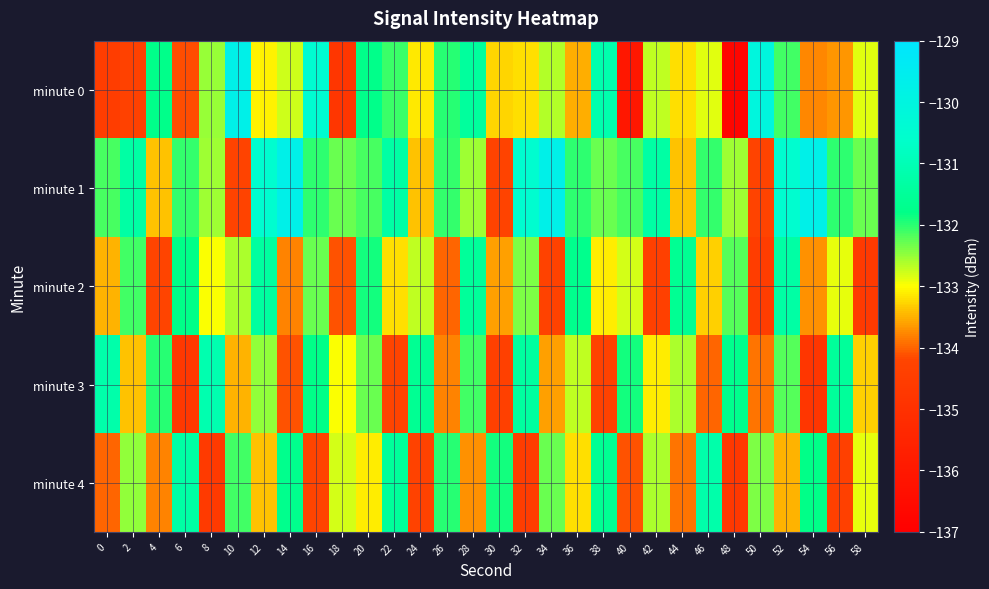

Reading left to right, transcribe all the data shown in this chart.

minute 0: 0=-134.5	2=-134.3	4=-131.8	6=-134.1	8=-132.5	10=-129.7	12=-133.1	14=-132.8	16=-130.4	18=-134.8	20=-131.8	22=-132.1	24=-133.1	26=-132.0	28=-131.4	30=-133.3	32=-133.2	34=-132.6	36=-133.5	38=-131.1	40=-136.1	42=-132.7	44=-133.2	46=-132.9	48=-136.7	50=-130.1	52=-132.1	54=-133.8	56=-133.7	58=-132.8
minute 1: 0=-132.1	2=-131.3	4=-133.4	6=-132.0	8=-132.6	10=-134.3	12=-130.5	14=-129.7	16=-132.0	18=-132.3	20=-132.1	22=-131.3	24=-133.4	26=-132.0	28=-132.6	30=-134.3	32=-130.5	34=-129.7	36=-132.0	38=-132.3	40=-132.1	42=-131.3	44=-133.4	46=-132.0	48=-132.6	50=-134.3	52=-130.5	54=-129.7	56=-132.0	58=-132.3
minute 2: 0=-133.5	2=-132.1	4=-134.2	6=-131.8	8=-133.0	10=-132.6	12=-131.4	14=-133.8	16=-132.3	18=-134.1	20=-131.9	22=-133.2	24=-132.7	26=-134.0	28=-131.5	30=-133.6	32=-132.4	34=-134.3	36=-131.7	38=-133.1	40=-132.8	42=-134.4	44=-131.6	46=-133.3	48=-132.2	50=-134.5	52=-131.3	54=-133.7	56=-132.9	58=-134.6
minute 3: 0=-131.2	2=-133.4	4=-132.0	6=-134.7	8=-131.1	10=-133.5	12=-132.5	14=-134.1	16=-131.8	18=-133.0	20=-132.3	22=-134.2	24=-131.6	26=-133.8	28=-132.1	30=-134.4	32=-131.4	34=-133.6	36=-132.7	38=-134.3	40=-131.9	42=-133.1	44=-132.6	46=-134.0	48=-131.7	50=-133.9	52=-132.2	54=-134.8	56=-131.5	58=-133.3
minute 4: 0=-134.0	2=-132.5	4=-133.8	6=-131.3	8=-134.6	10=-132.1	12=-133.4	14=-131.7	16=-134.2	18=-132.8	20=-133.1	22=-131.5	24=-134.3	26=-132.0	28=-133.7	30=-131.9	32=-134.5	34=-132.3	36=-133.2	38=-131.6	40=-134.1	42=-132.6	44=-133.9	46=-131.2	48=-134.7	50=-132.4	52=-133.5	54=-131.8	56=-134.4	58=-132.9